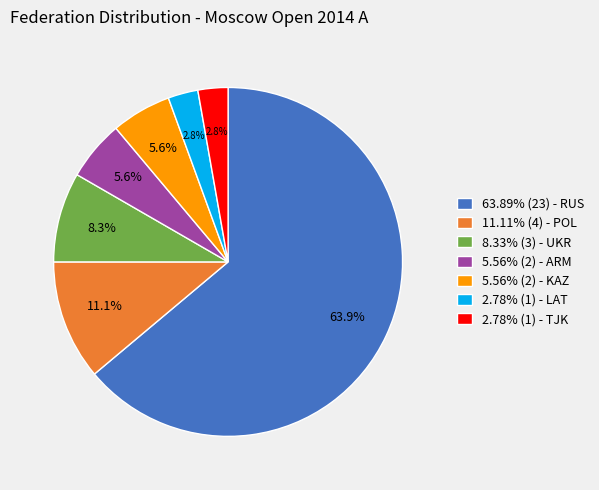

Is 63.89% (23) - RUS the majority of the pie?

Yes